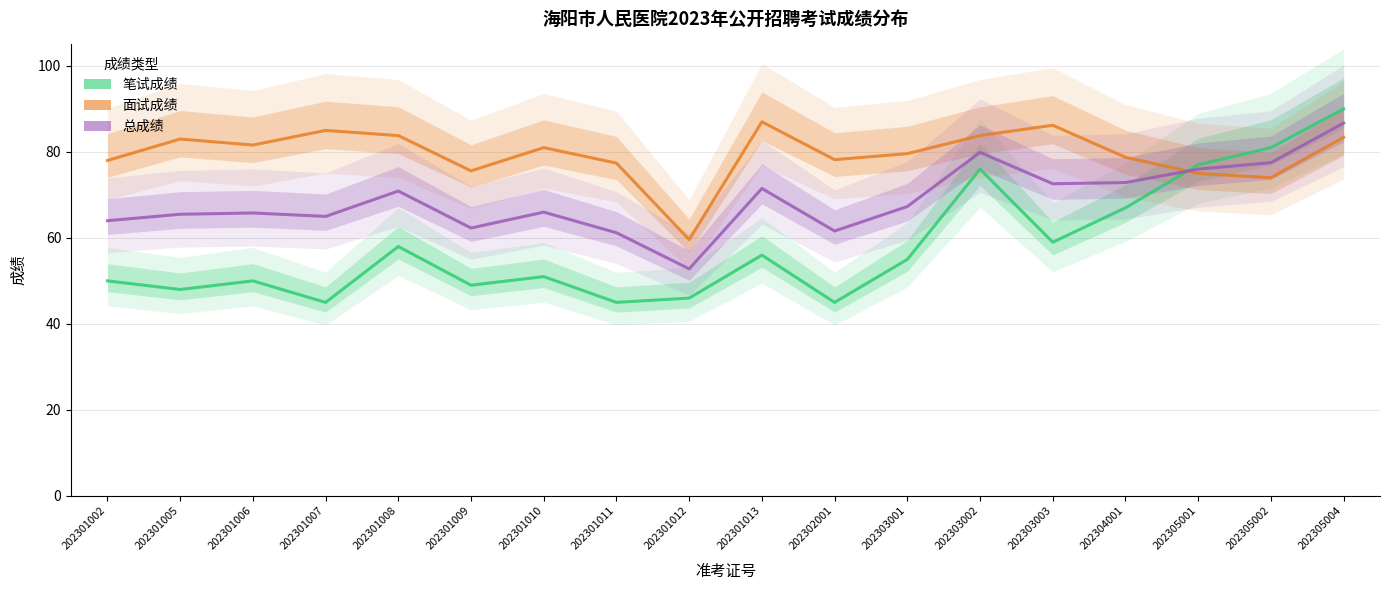

What is the maximum value for 总成绩?

86.7